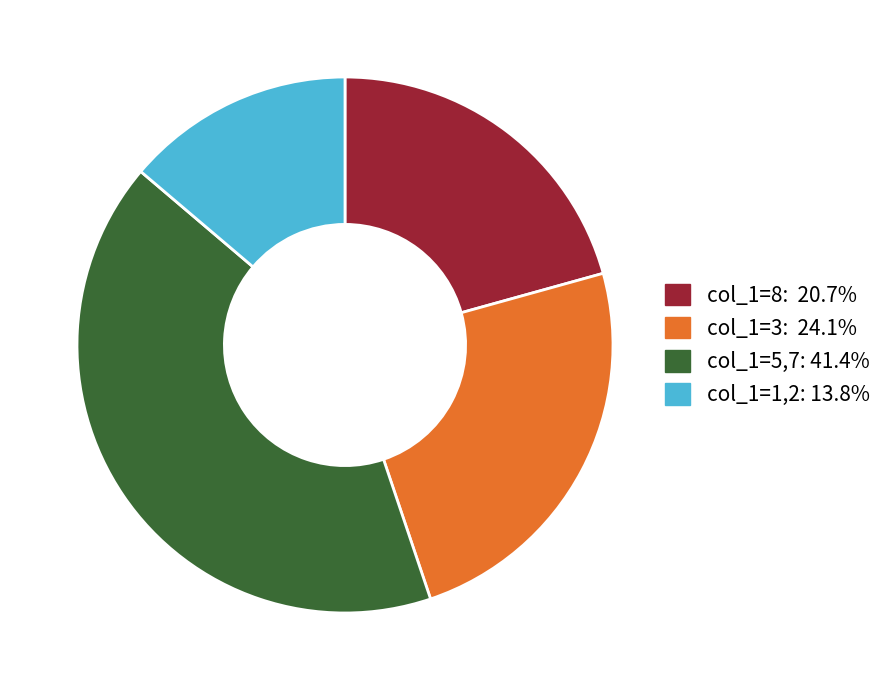

Is there any slice that represents more than half of the pie?

No